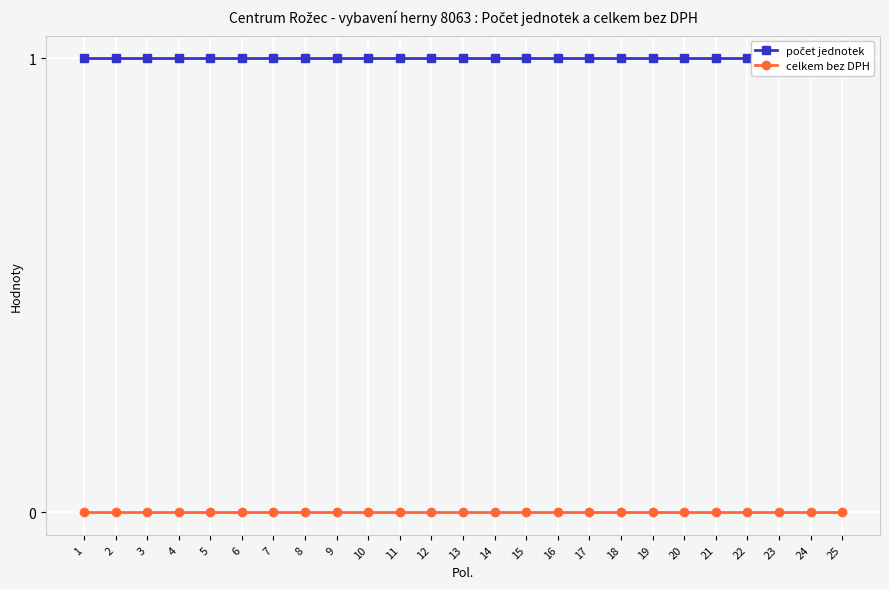

The value of počet jednotek at 19 is 1. True or false?

True